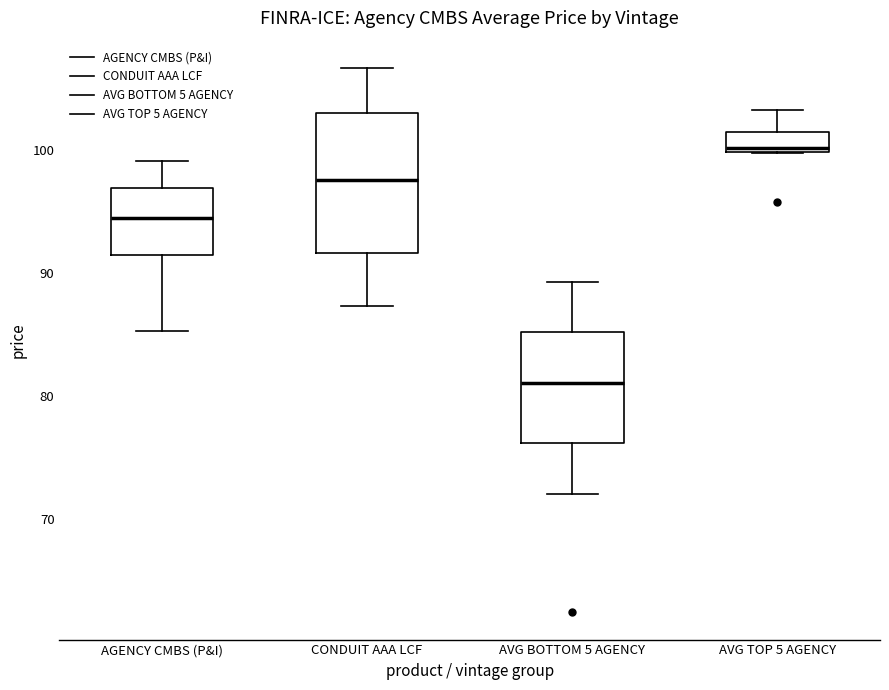

Reading left to right, transcribe this box plot: for each box, give where its median line is, the range the box spans, and where its two whiskers end, as read against the y-axis. The values are not printed on the chart, so give them approximately, as read against the axis.

AGENCY CMBS (P&I): median 95, box 91 to 97, whiskers 85 to 99
CONDUIT AAA LCF: median 98, box 92 to 103, whiskers 87 to 107
AVG BOTTOM 5 AGENCY: median 81, box 76 to 85, whiskers 72 to 89
AVG TOP 5 AGENCY: median 100 (just above the box's lower edge), box 100 to 102, whiskers 100 to 103